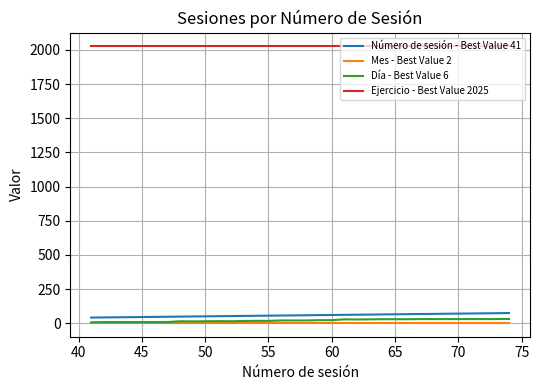

True or false: Ejercicio - Best Value 2025 and Día - Best Value 6 cross at least once.

False